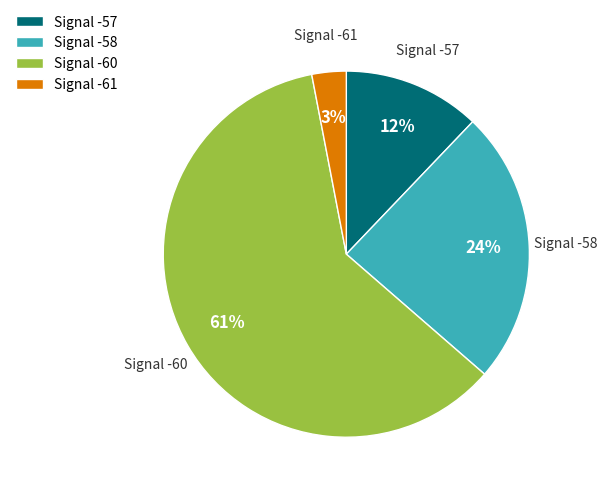

Between Signal -61 and Signal -57, which is larger?

Signal -57